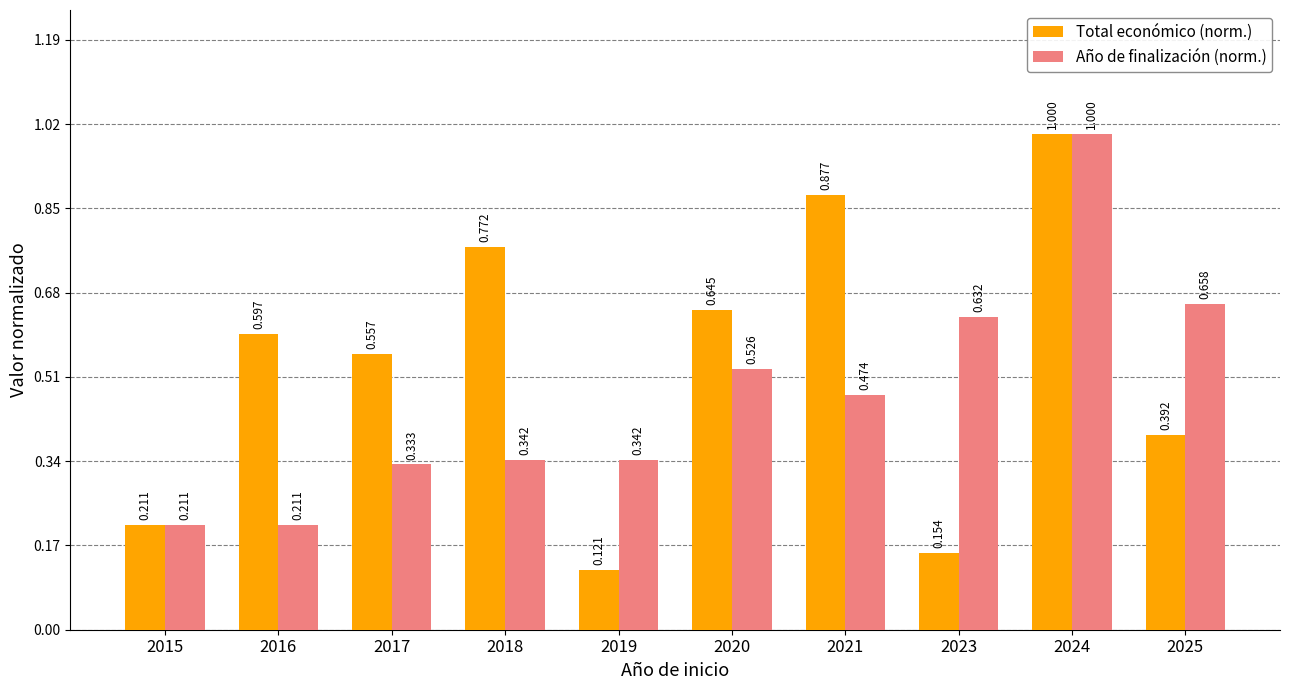

Which series changed the most between 2016 and 2019?

Total económico (norm.)